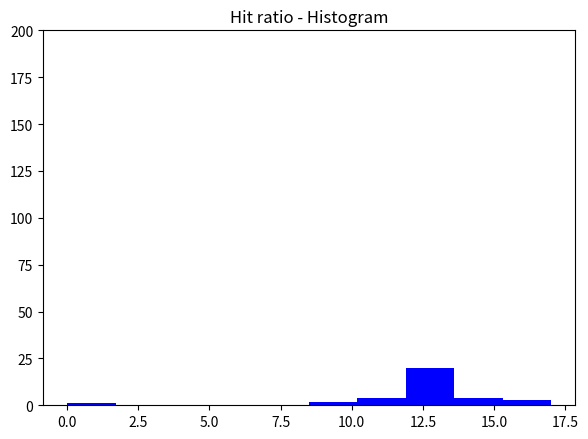

Around what value on the x-axis is the tallest bar? Give the approximate position of its centre, as read against the axis.

13.0